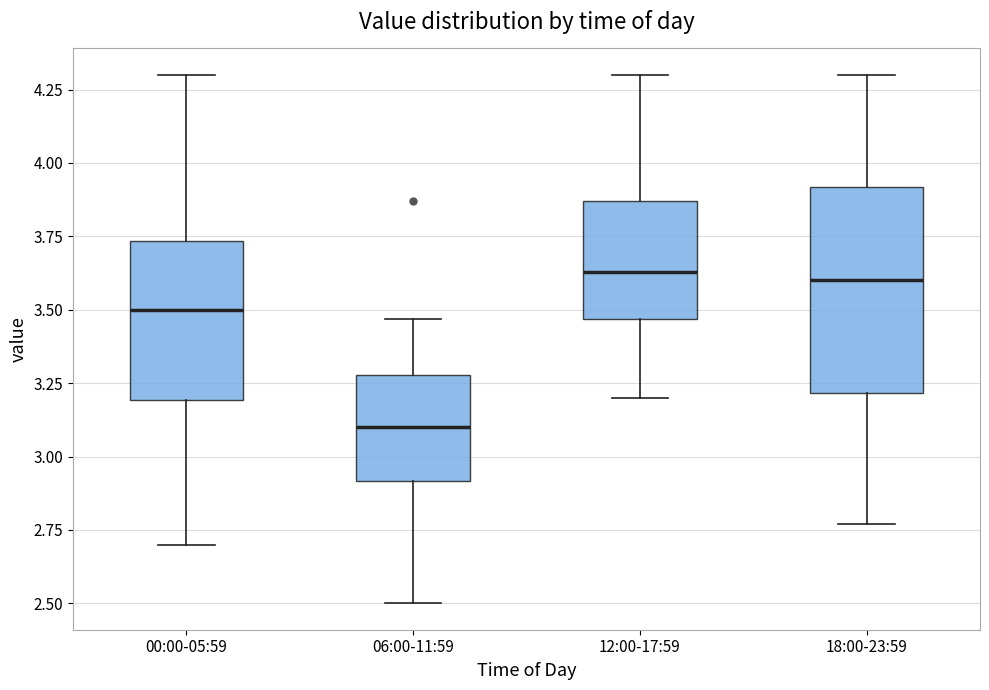

Comparing the boxes themselves (not the whiskers), which one is the tallest?

18:00-23:59